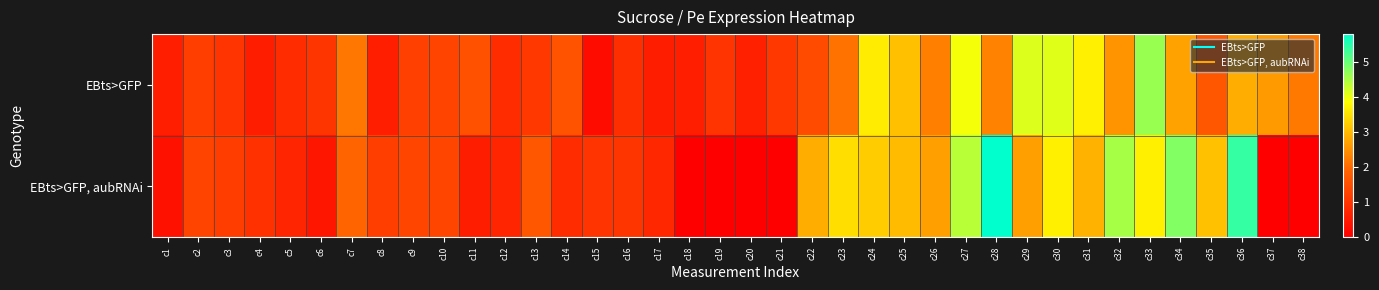

What is the difference between the highest and lowest values at c30?

0.4